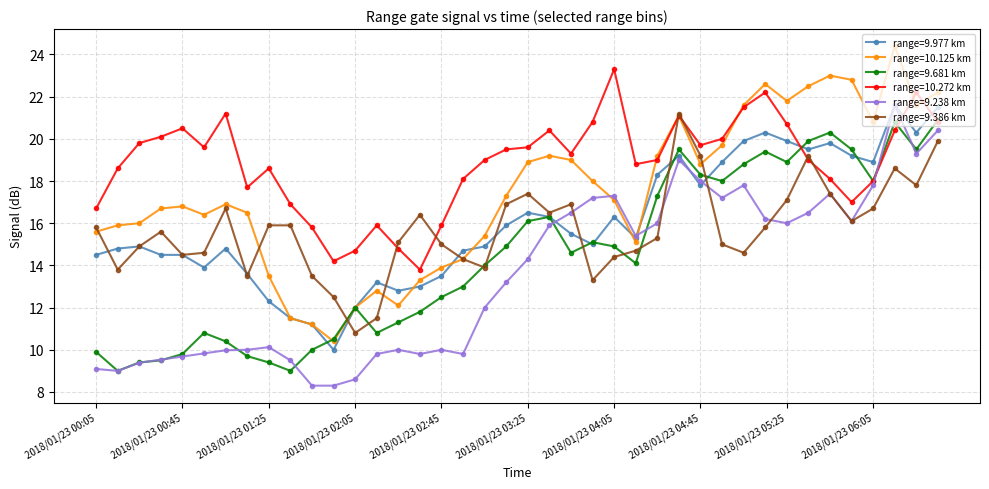

At how many categories does at least one series exceed 8?

40